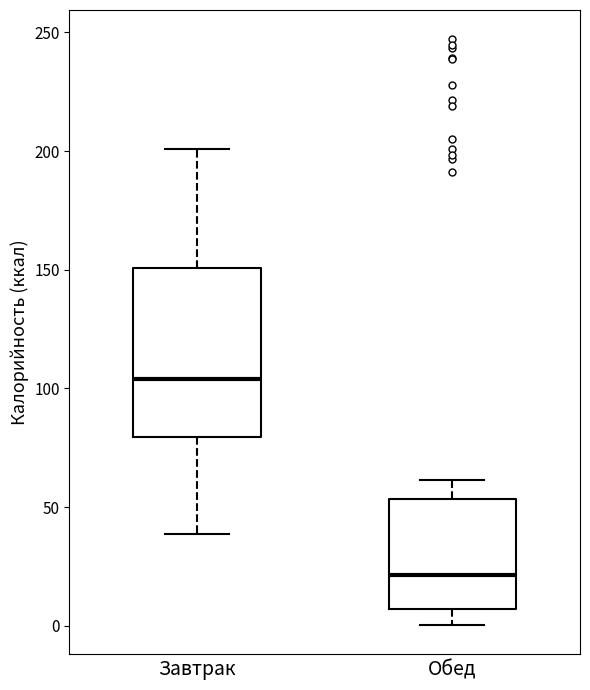

Reading left to right, read every box against the y-axis: the position of its median line, the range the box covers, and the ends of its whiskers. The values are not printed on the chart, so give them approximately, as read against the axis.

Завтрак: median 105, box 80 to 150, whiskers 40 to 200
Обед: median 20, box 5 to 55, whiskers 0 to 60